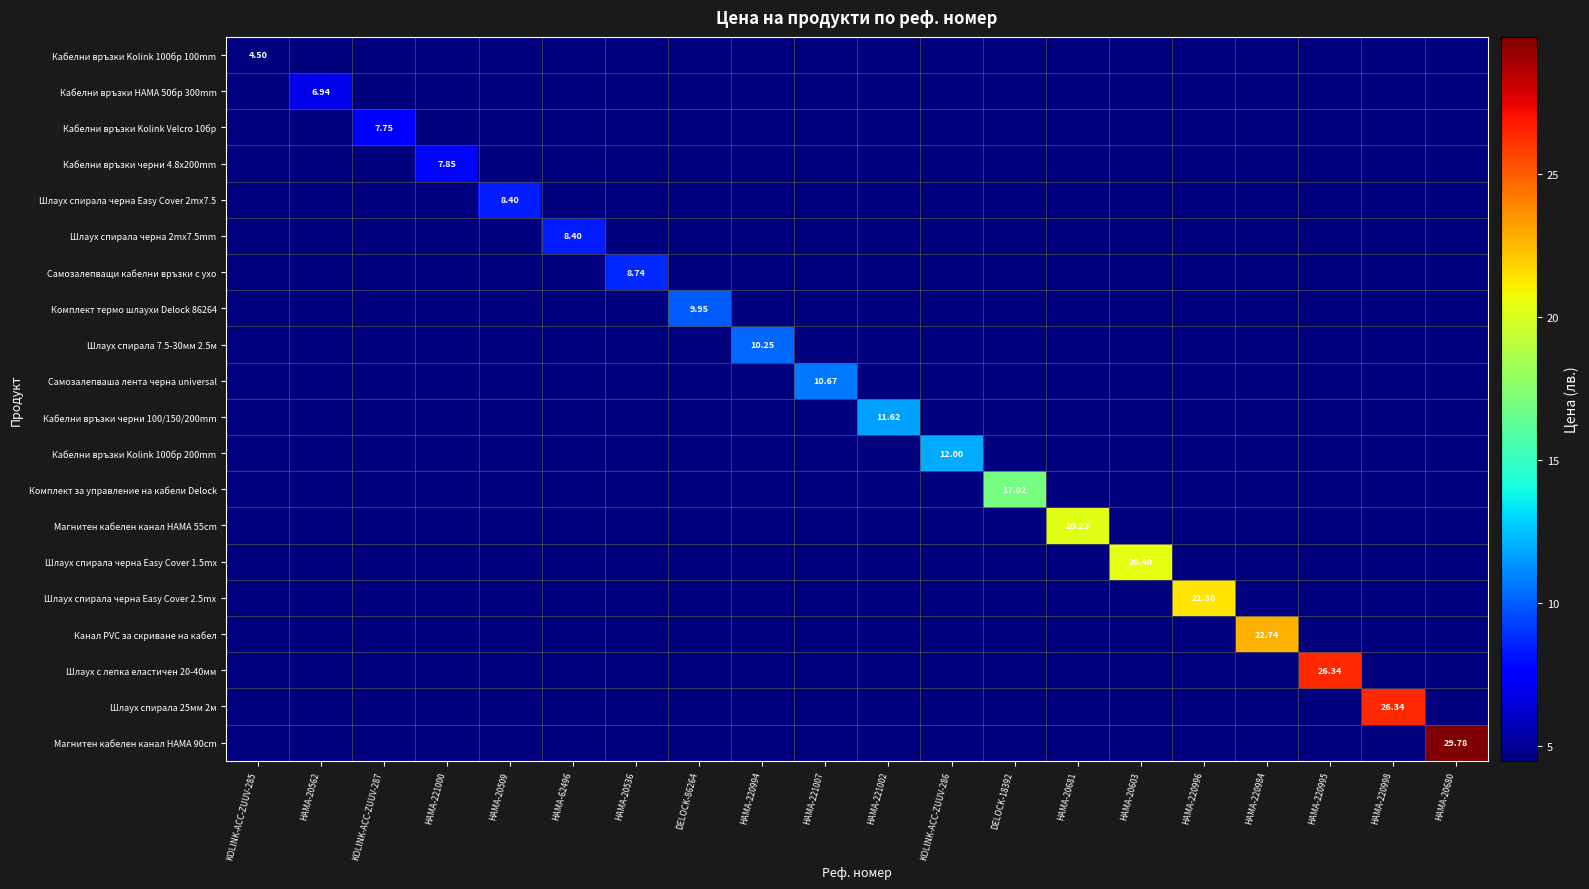

At which category is the sum across all series the highest?

HAMA-20680